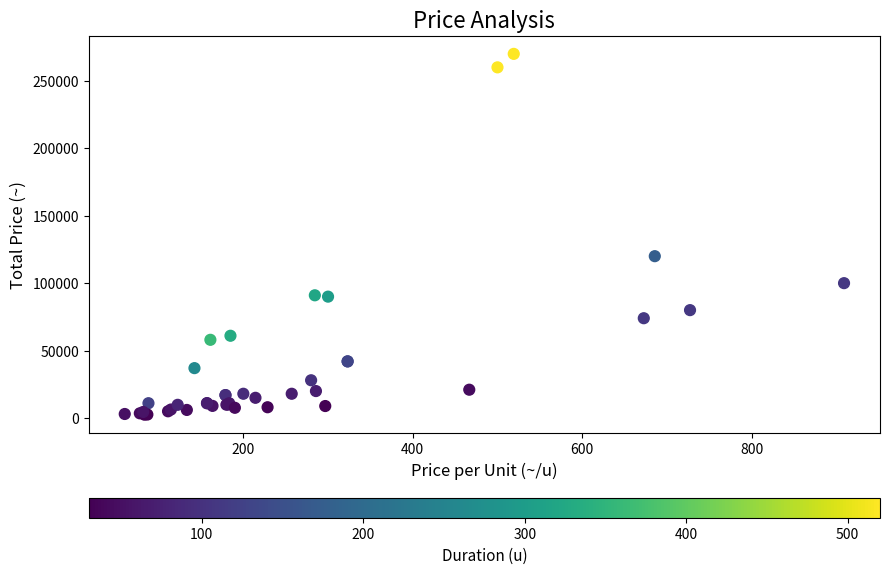

What Y value in the scatter plot is closest to 136250?

120000